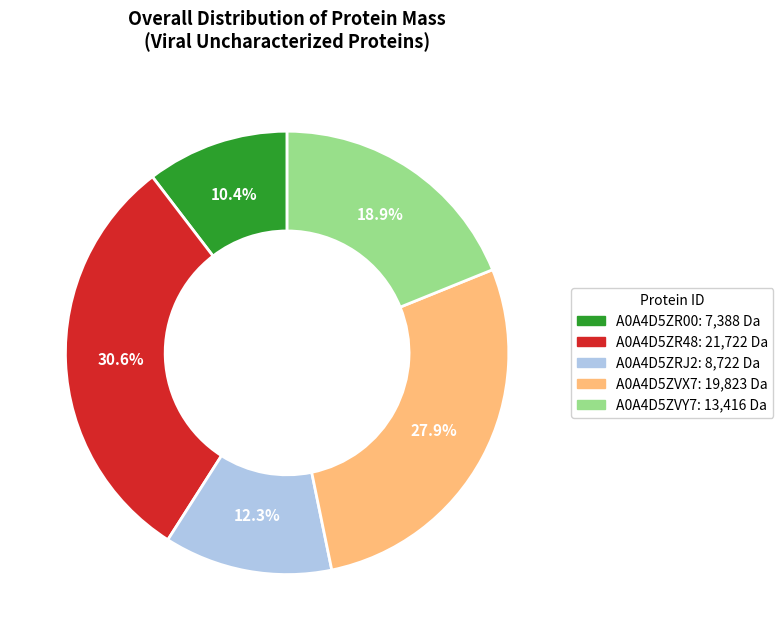

Count the number of slices in the pie.

5